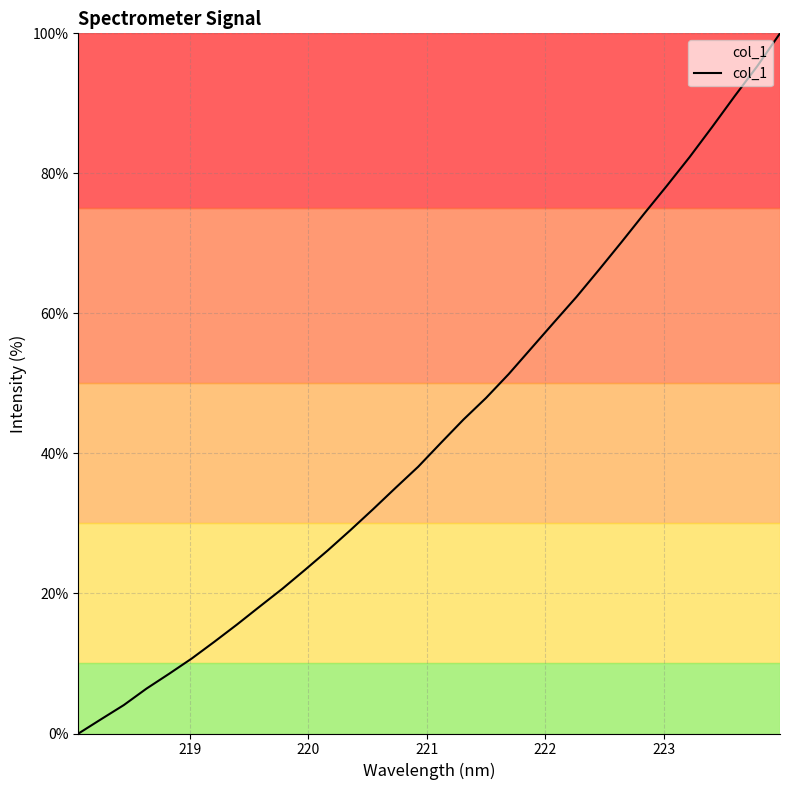

What is the greatest value displayed?

100.0